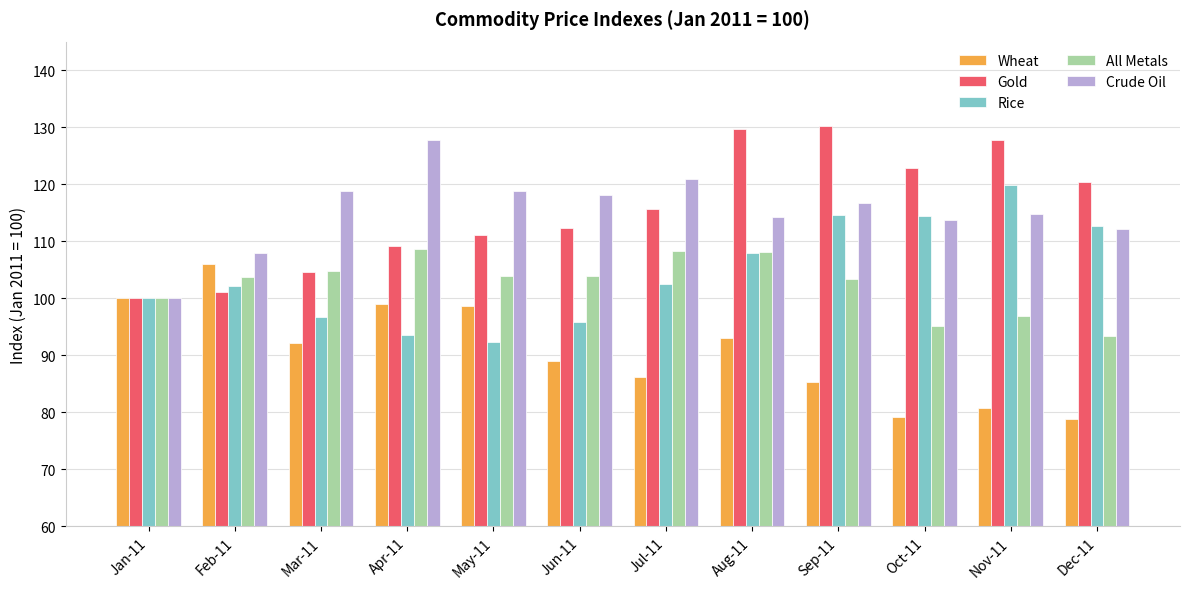

The Wheat series shows 25.9 at Jul-11. True or false?

False